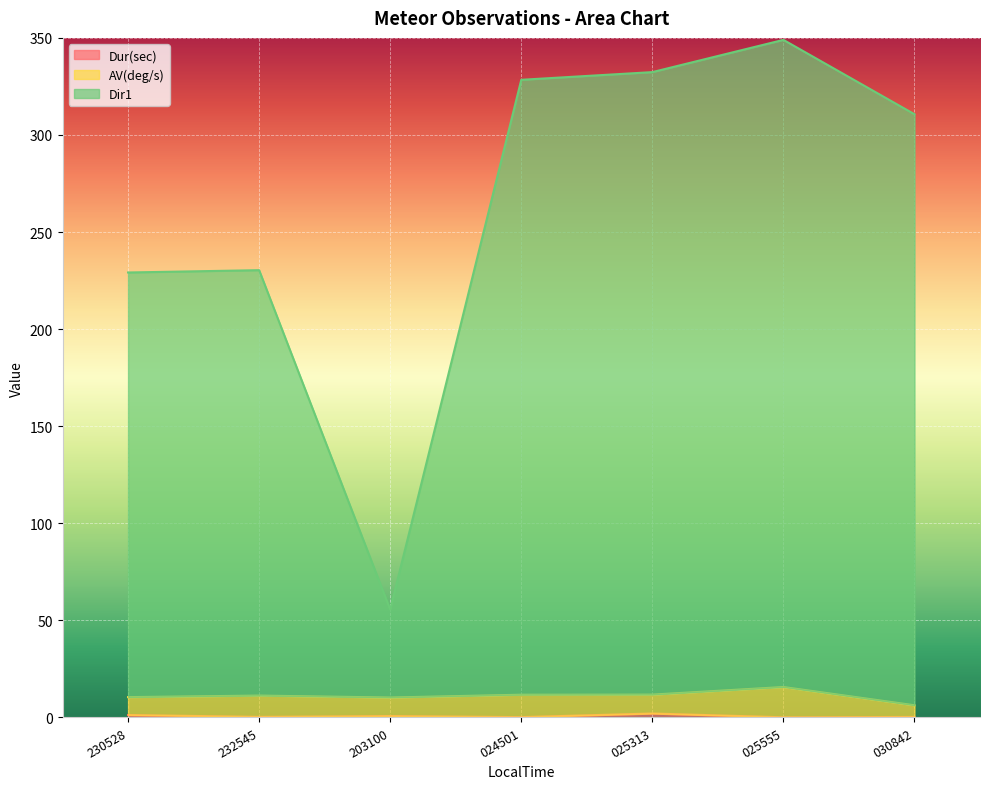

Does the chart display data point markers on the line(s)?

No